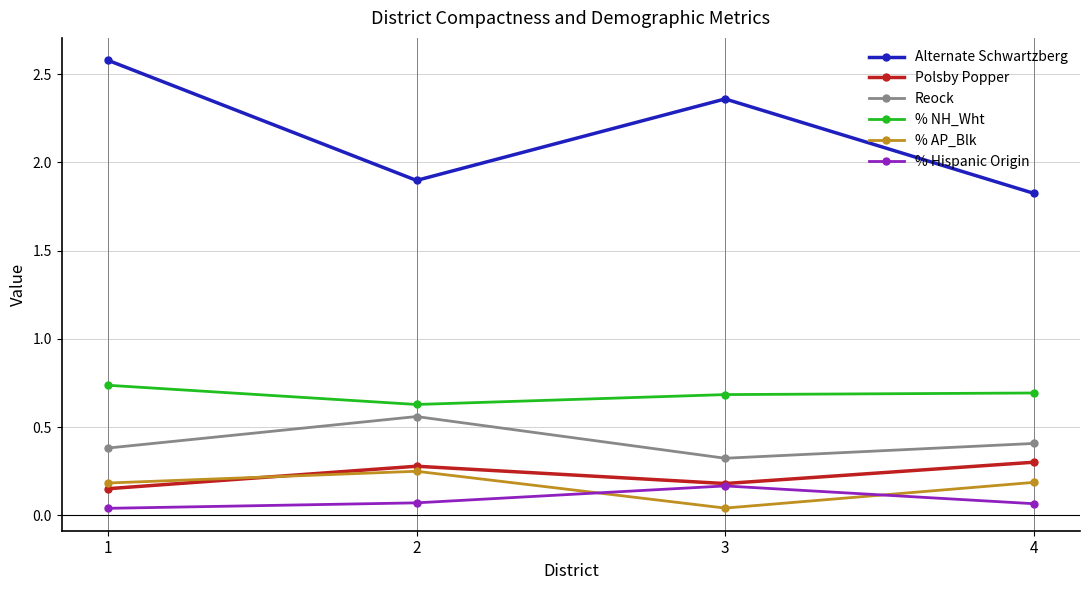

Is the value of Reock at 3 greater than the value of % NH_Wht at 1?

No